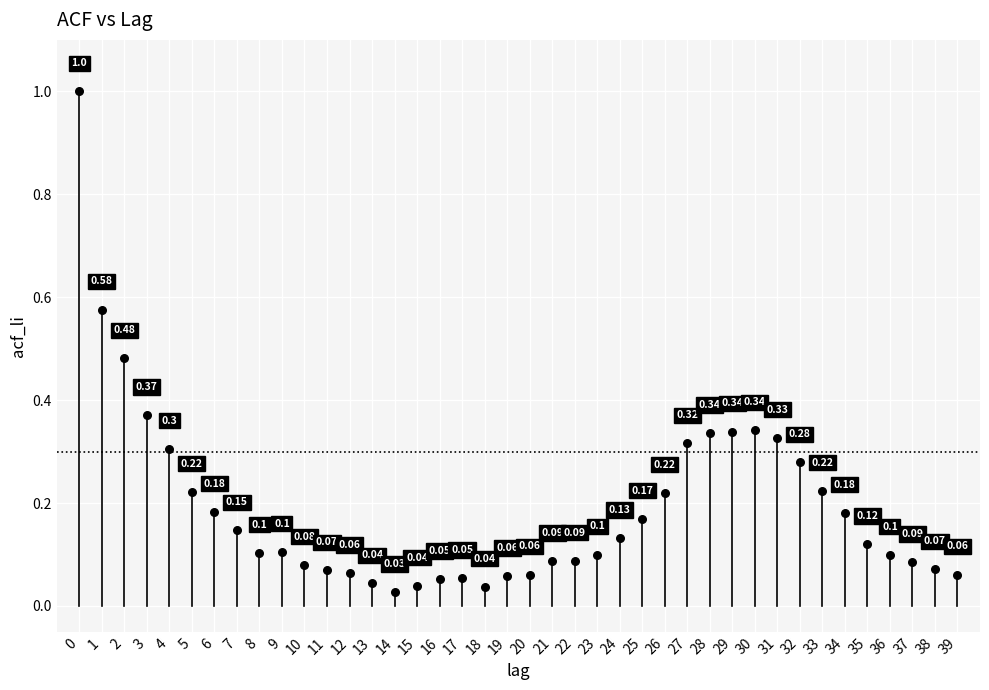

What is the range of Y values (max minus min)?

1.0